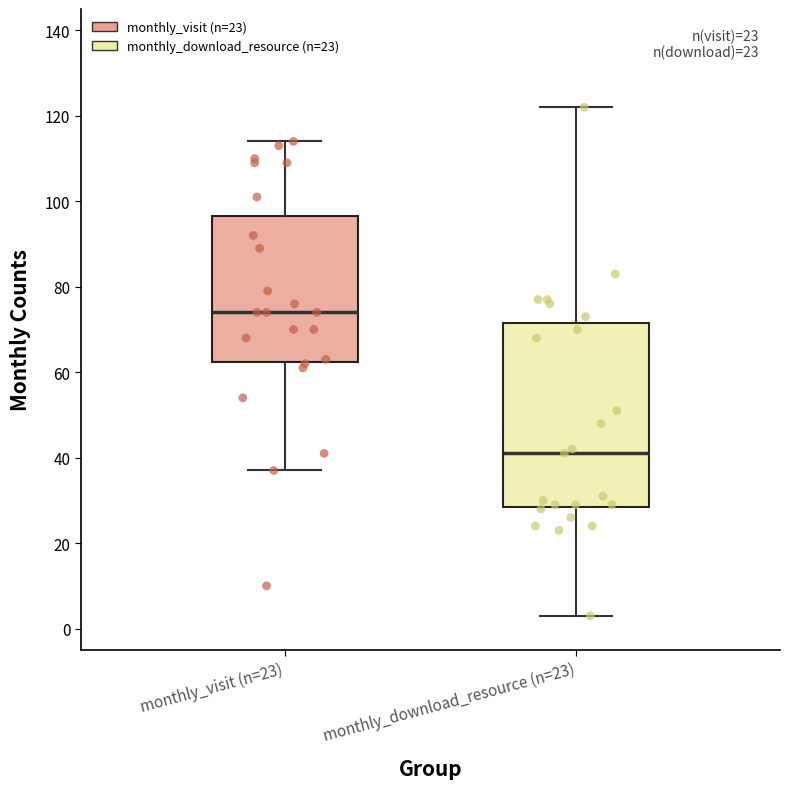

Comparing the boxes themselves (not the whiskers), which one is the tallest?

monthly_download_resource (n=23)